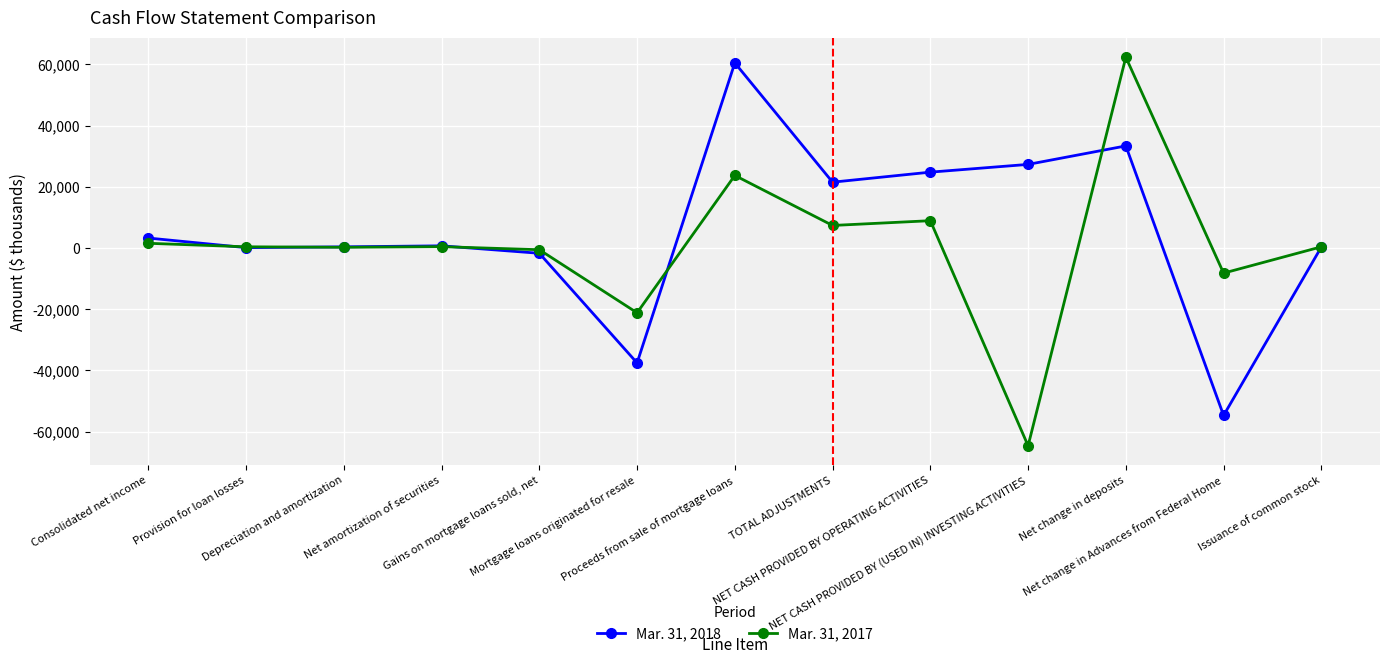

How many categories are shown in the chart?

13